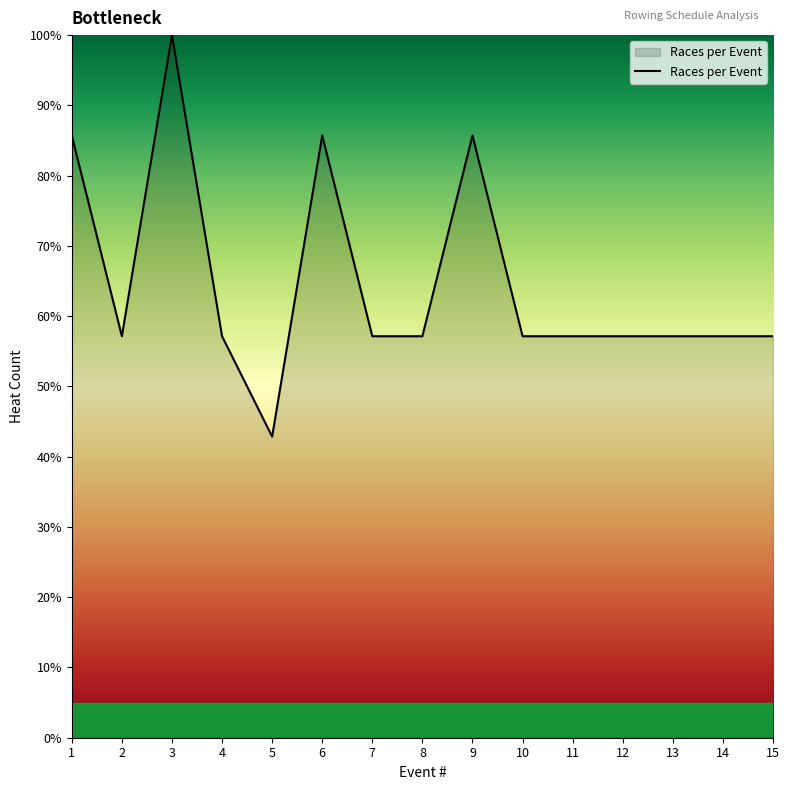

Reading left to right, transcribe all the data shown in this chart.

1=85.7	2=57.1	3=100.0	4=57.1	5=42.9	6=85.7	7=57.1	8=57.1	9=85.7	10=57.1	11=57.1	12=57.1	13=57.1	14=57.1	15=57.1